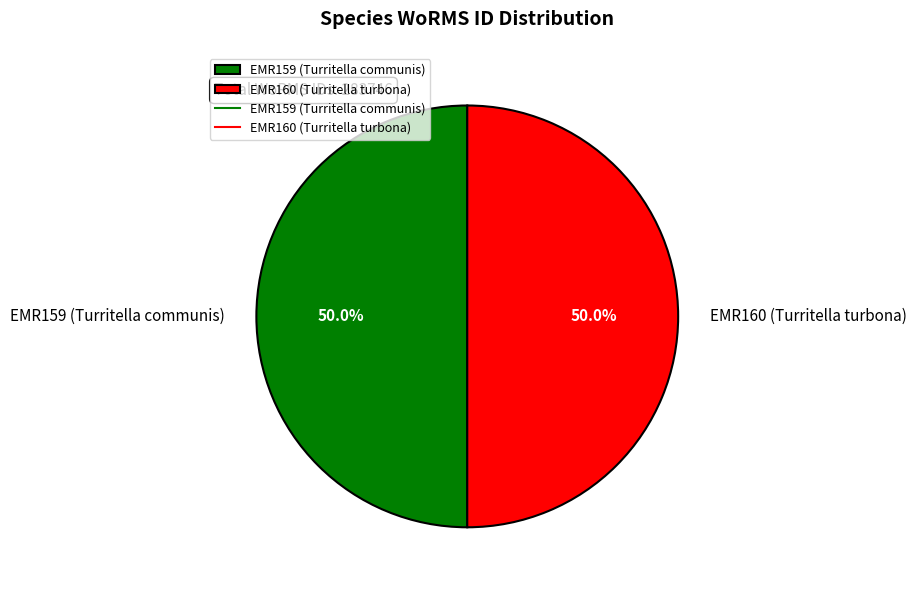

Is it true that EMR160 (Turritella turbona) is 50% of the pie?

True